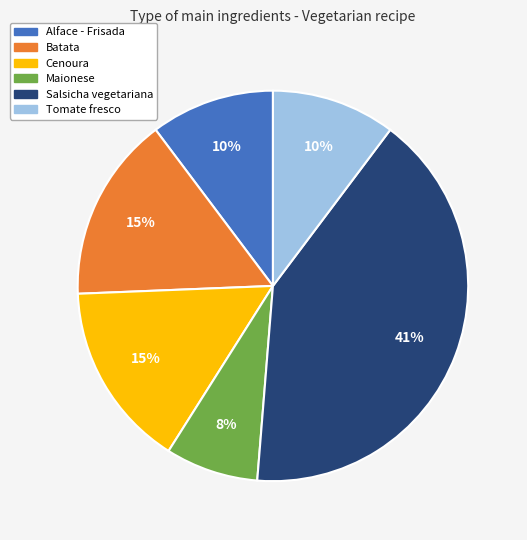

Which category has the biggest portion of the pie?

Salsicha vegetariana